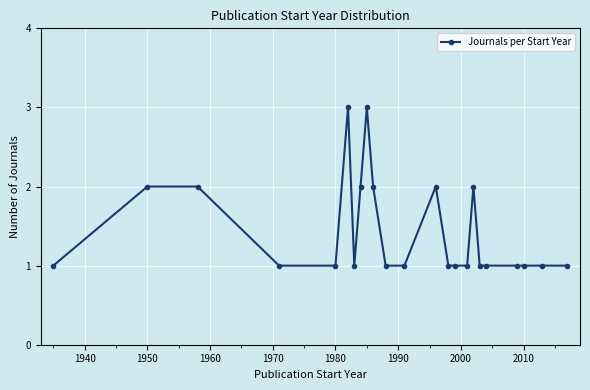

True or false: there are more than 2 points higher than both neighbors.

True